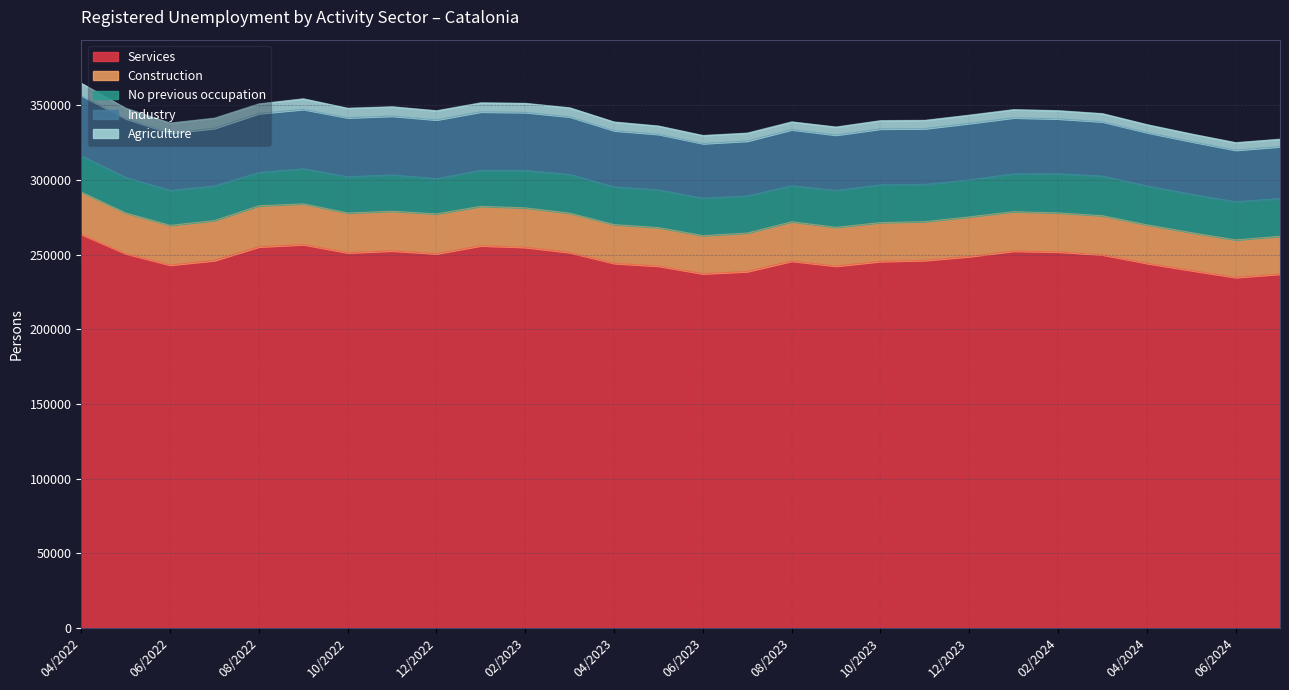

Is it true that Construction equals 25763 at 04/2024?

True